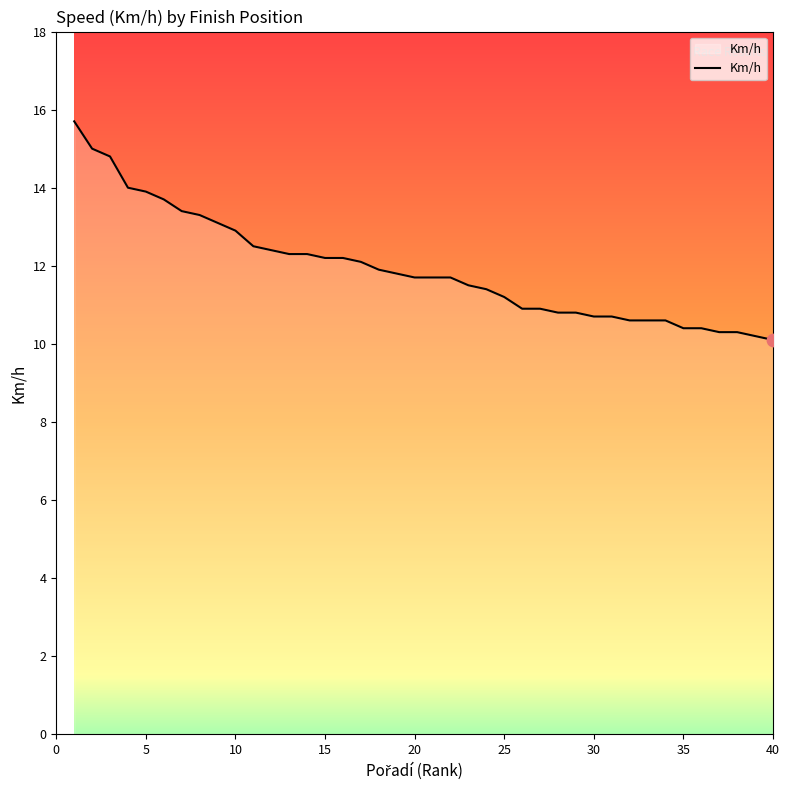

What is the difference between the maximum and minimum values?

5.6